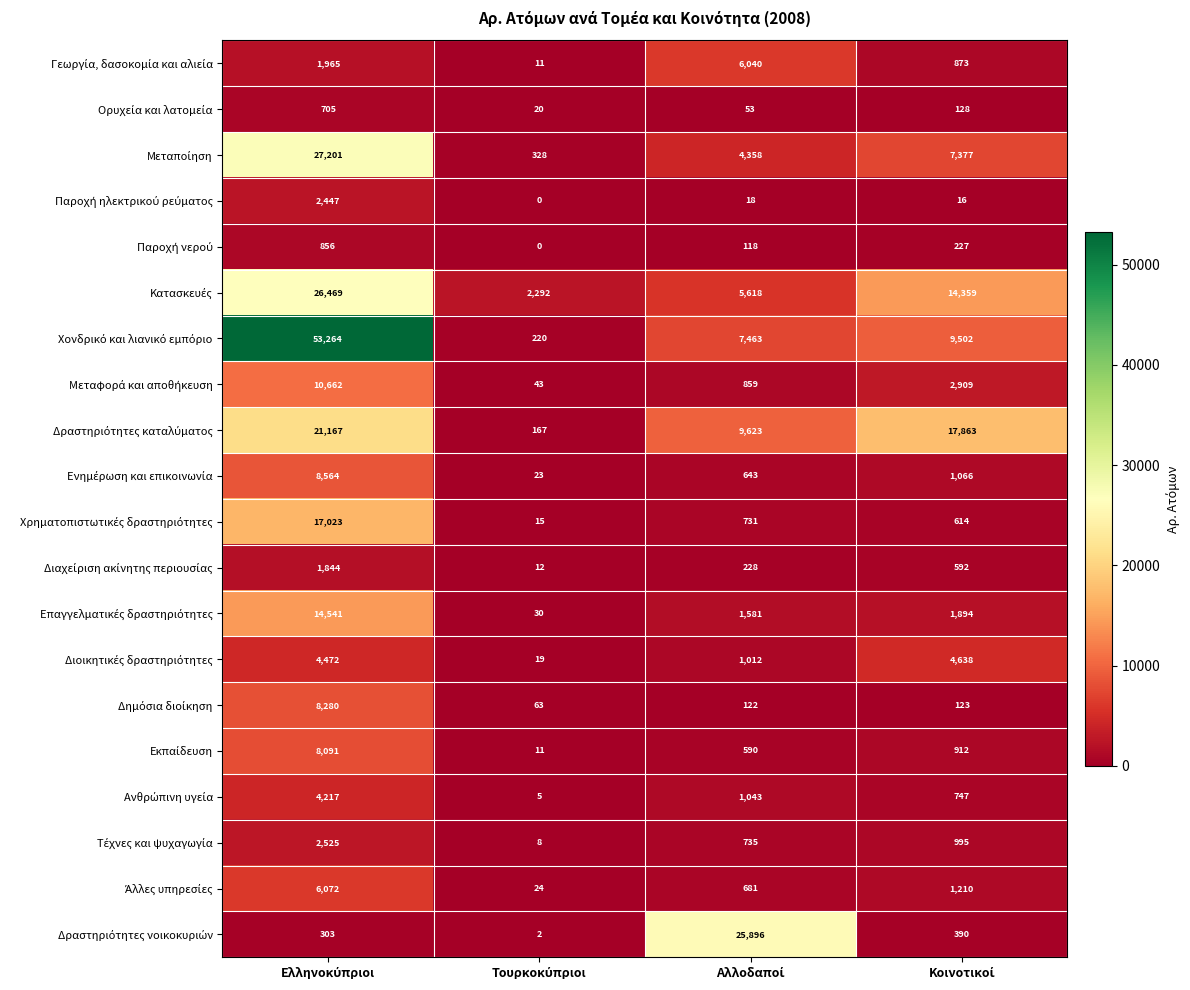

What is the greatest value displayed?

53264